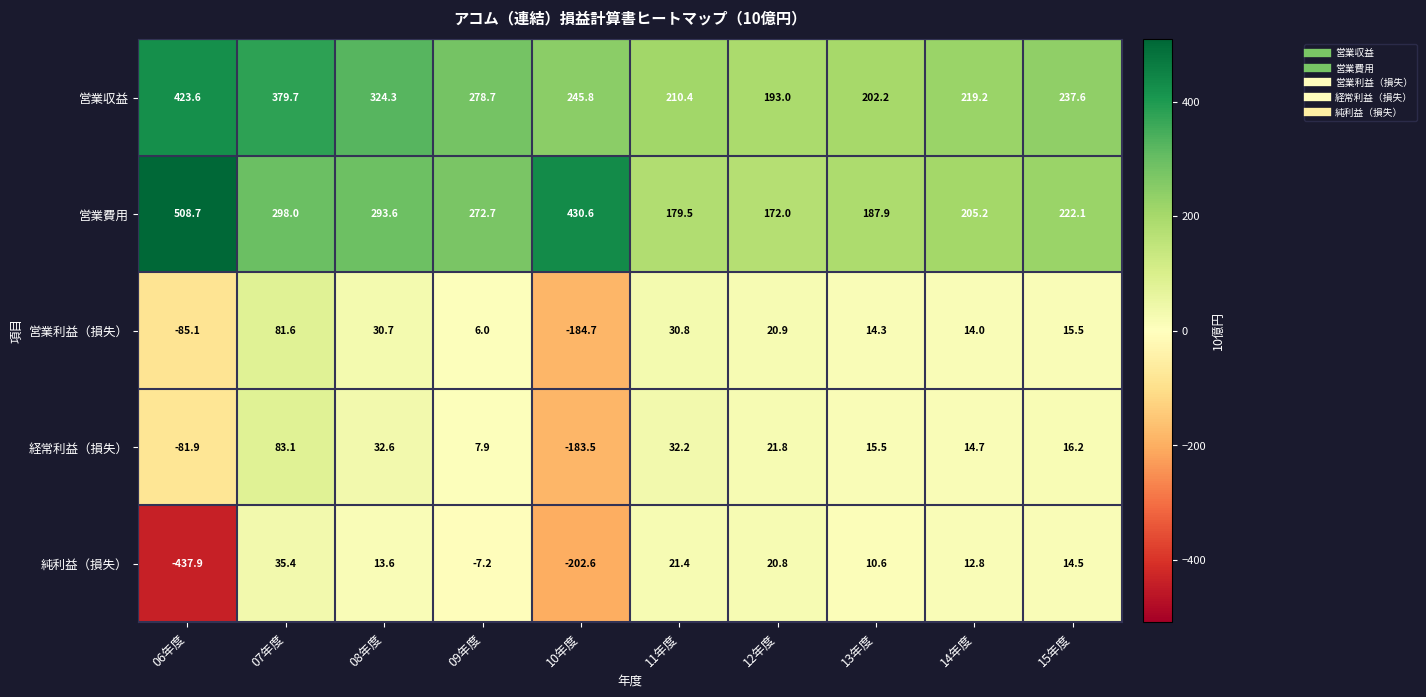

What value does the 営業収益 series have at 11年度?

210.4